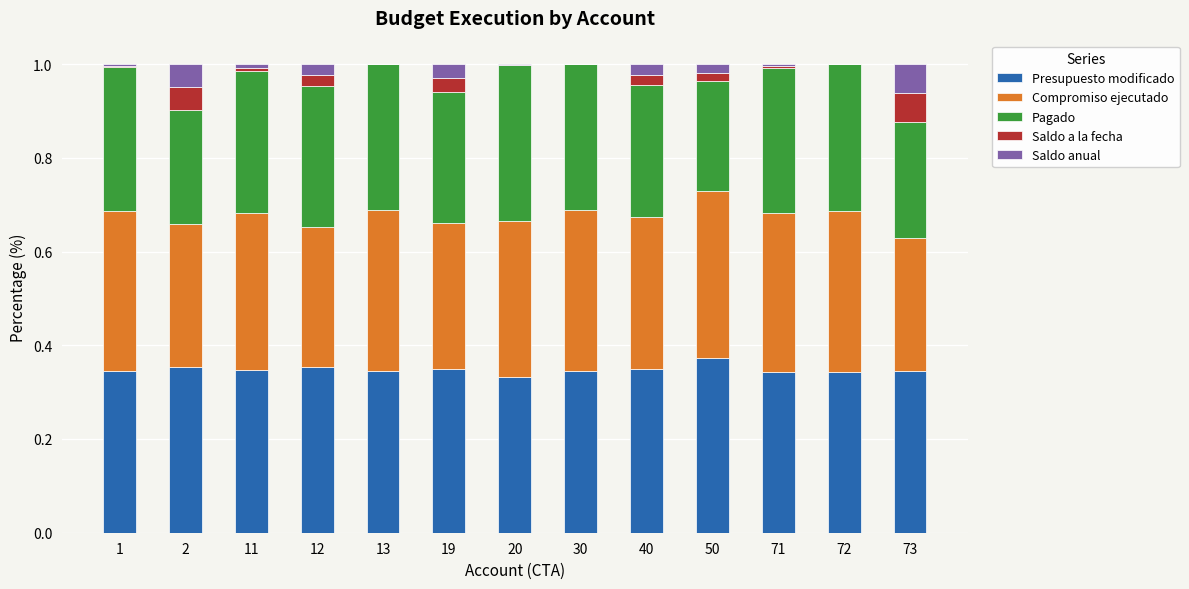

True or false: Presupuesto modificado has a value of 0.3 at 20.

True